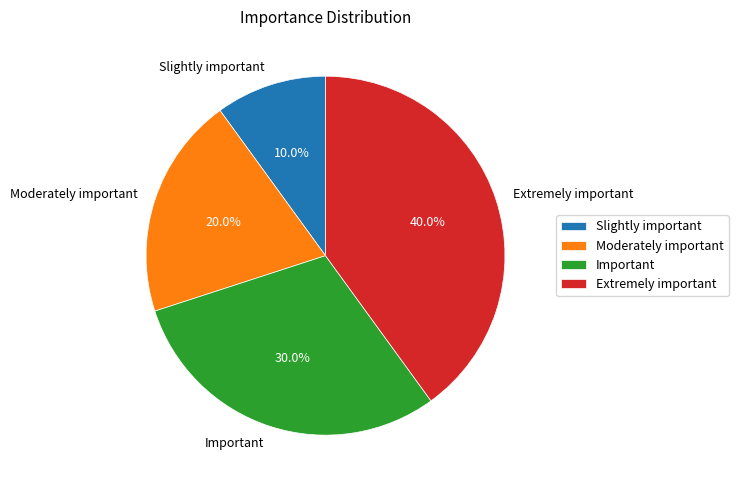

Combined, what portion of the pie is Moderately important and Extremely important?

60.0%